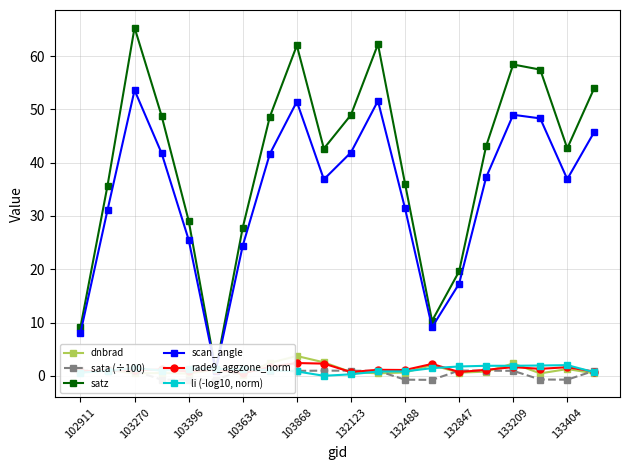

The li (-log10, norm) series shows 0.8 at 103868. True or false?

True